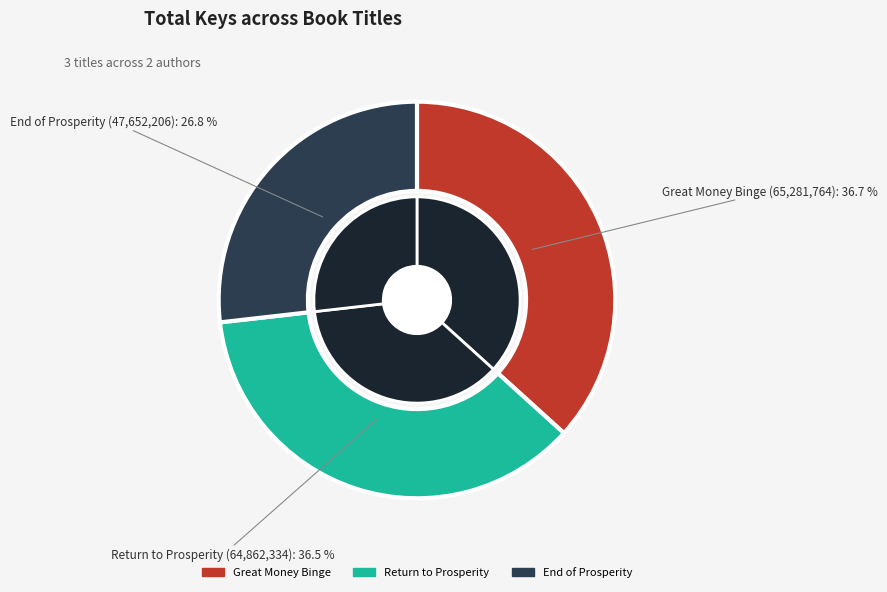

What is the change in value from Great Money Binge to End of Prosperity?

-17629558